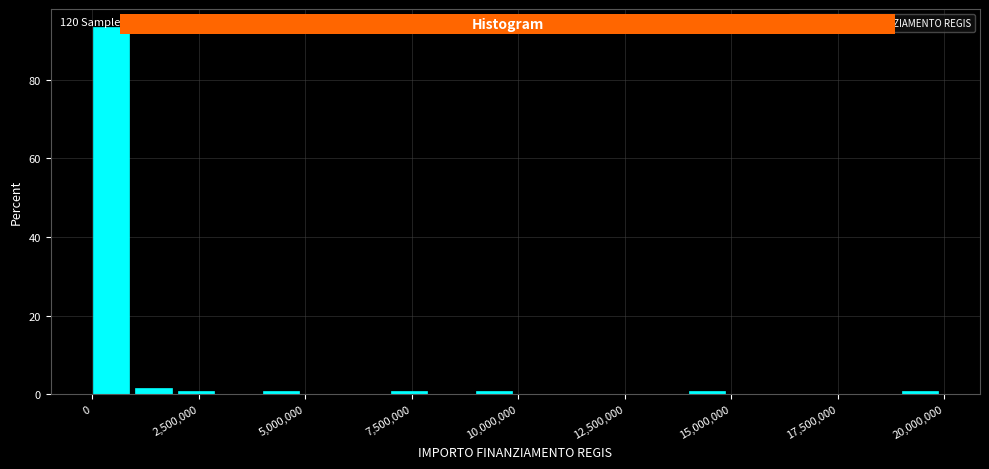

Around what value on the x-axis is the tallest bar? Give the approximate position of its centre, as read against the axis.

500000